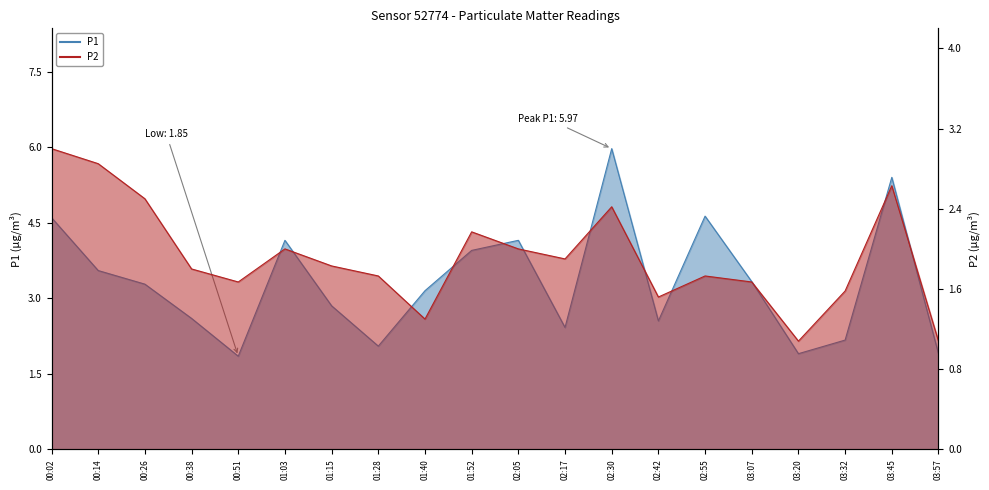

Reading right to left, what are all the values shown in this chart?

P1: 03:57=1.9	03:45=5.4	03:32=2.2	03:20=1.9	03:07=3.3	02:55=4.6	02:42=2.5	02:30=6.0	02:17=2.4	02:05=4.2	01:52=4.0	01:40=3.1	01:28=2.0	01:15=2.9	01:03=4.2	00:51=1.9	00:38=2.6	00:26=3.3	00:14=3.5	00:02=4.6
P2: 03:57=1.1	03:45=2.6	03:32=1.6	03:20=1.1	03:07=1.7	02:55=1.7	02:42=1.5	02:30=2.4	02:17=1.9	02:05=2.0	01:52=2.2	01:40=1.3	01:28=1.7	01:15=1.8	01:03=2.0	00:51=1.7	00:38=1.8	00:26=2.5	00:14=2.9	00:02=3.0